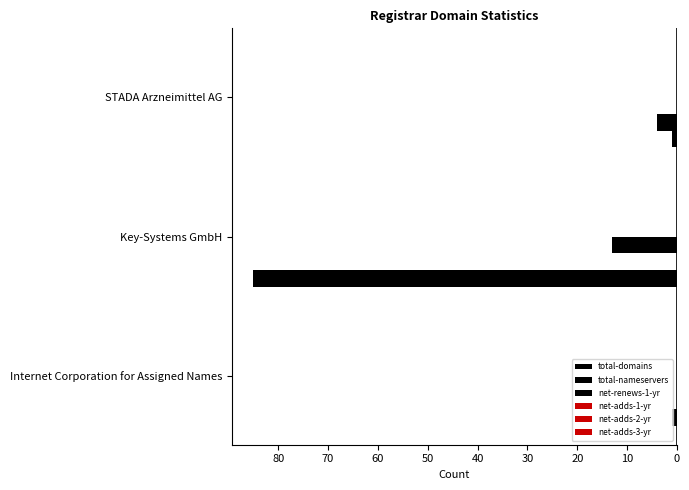

Reading left to right, what are all the values shown in this chart?

total-domains: -1.0	-85.0	-1.0
total-nameservers: 0.0	0.0	-4.0
net-renews-1-yr: 0.0	-13.0	0.0
net-adds-1-yr: 0.1	0.1	0.1
net-adds-2-yr: 0.1	0.1	0.1
net-adds-3-yr: 0.1	0.1	0.1